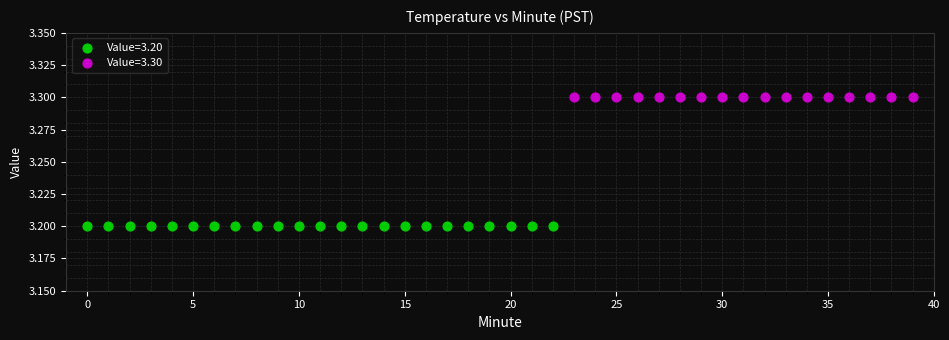

Which series contains the lowest Y value?

Value=3.20